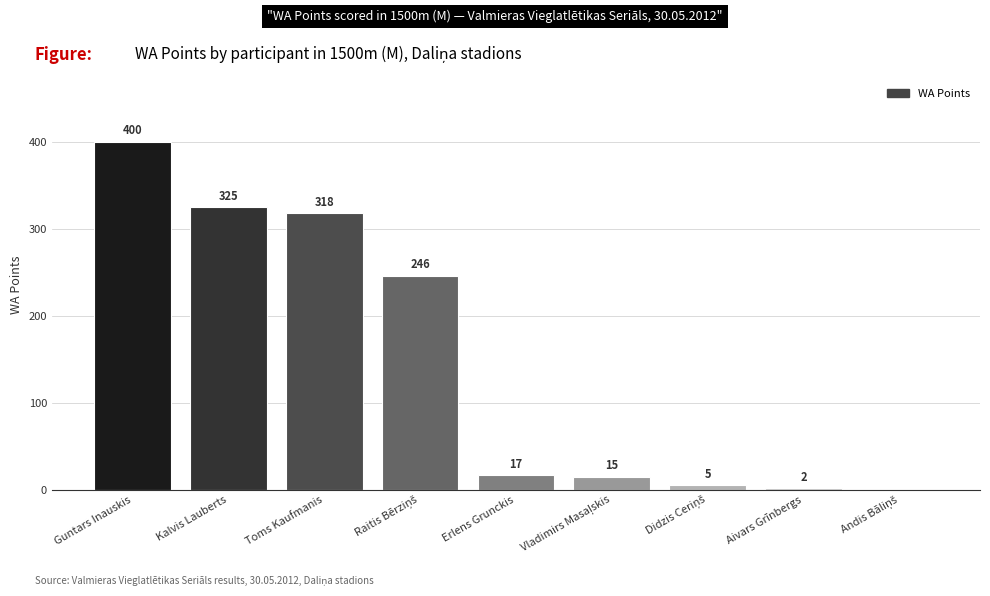

Approximately how many times larger is the value at Guntars Inauskis compared to Erlens Grunckis?

23.5